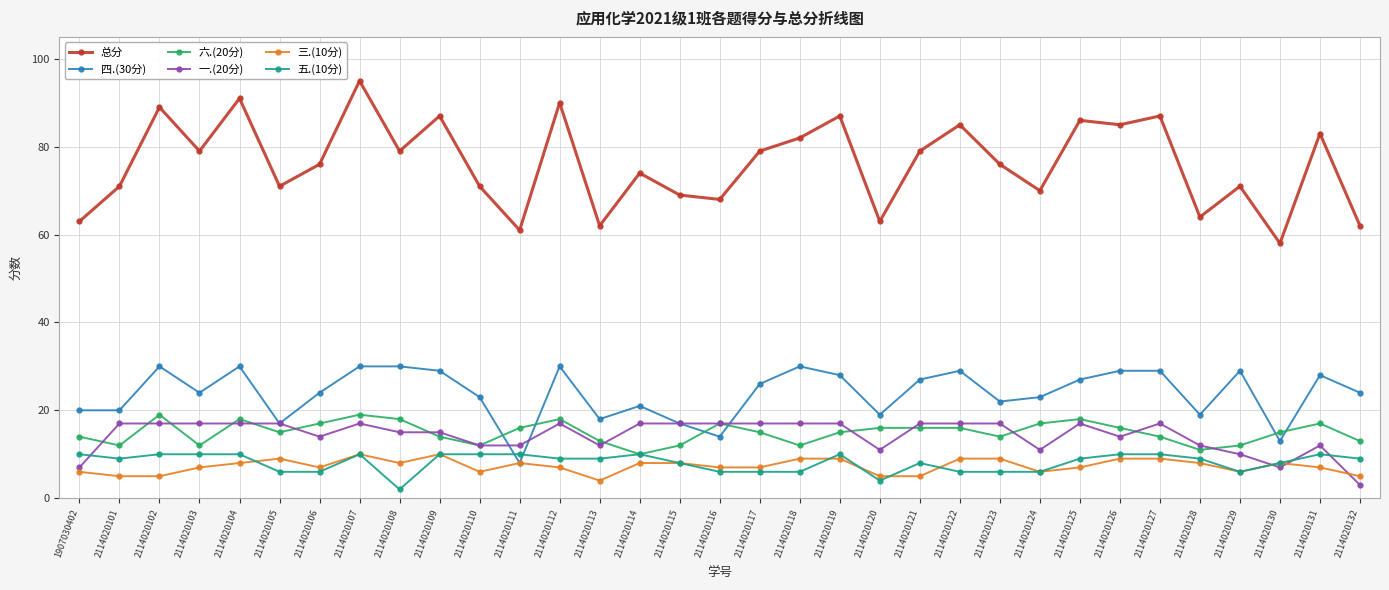

At which category does the chart reach its peak across all series?

2114020107